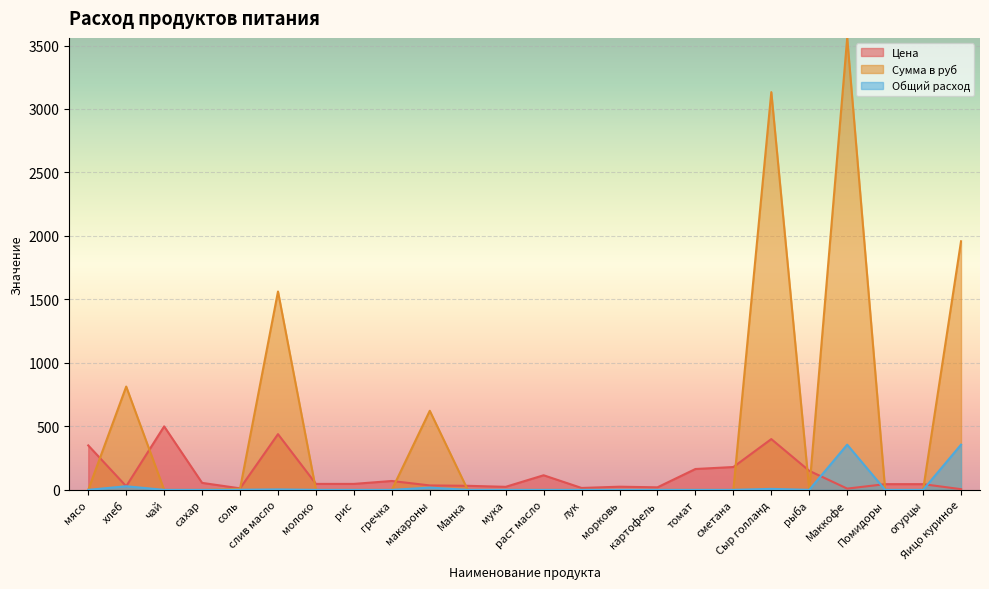

Reading left to right, transcribe all the data shown in this chart.

Цена: мясо=350.0	хлеб=28.6	чай=500.0	сахар=55.0	соль=12.0	слив масло=438.9	молоко=47.0	рис=47.0	гречка=70.0	макароны=35.0	Манка=32.0	мука=24.0	раст масло=115.0	лук=15.0	морковь=25.0	картофель=20.0	томат=164.3	сметана=180.0	Сыр голланд=400.0	рыба=150.0	Маккофе=10.0	Помидоры=45.0	огурцы=45.0	Яицо куриное=5.5
Сумма в руб: мясо=0.0	хлеб=813.7	чай=0.0	сахар=0.0	соль=8.5	слив масло=1562.4	молоко=0.0	рис=0.0	гречка=0.0	макароны=623.0	Манка=0.0	мука=0.0	раст масло=0.0	лук=0.0	морковь=0.0	картофель=0.0	томат=0.0	сметана=0.0	Сыр голланд=3132.8	рыба=0.0	Маккофе=3560.0	Помидоры=0.0	огурцы=0.0	Яицо куриное=1958.0
Общий расход: мясо=0.0	хлеб=28.5	чай=0.0	сахар=0.0	соль=0.7	слив масло=3.6	молоко=0.0	рис=0.0	гречка=0.0	макароны=17.8	Манка=0.0	мука=0.0	раст масло=0.0	лук=0.0	морковь=0.0	картофель=0.0	томат=0.0	сметана=0.0	Сыр голланд=7.8	рыба=0.0	Маккофе=356.0	Помидоры=0.0	огурцы=0.0	Яицо куриное=356.0